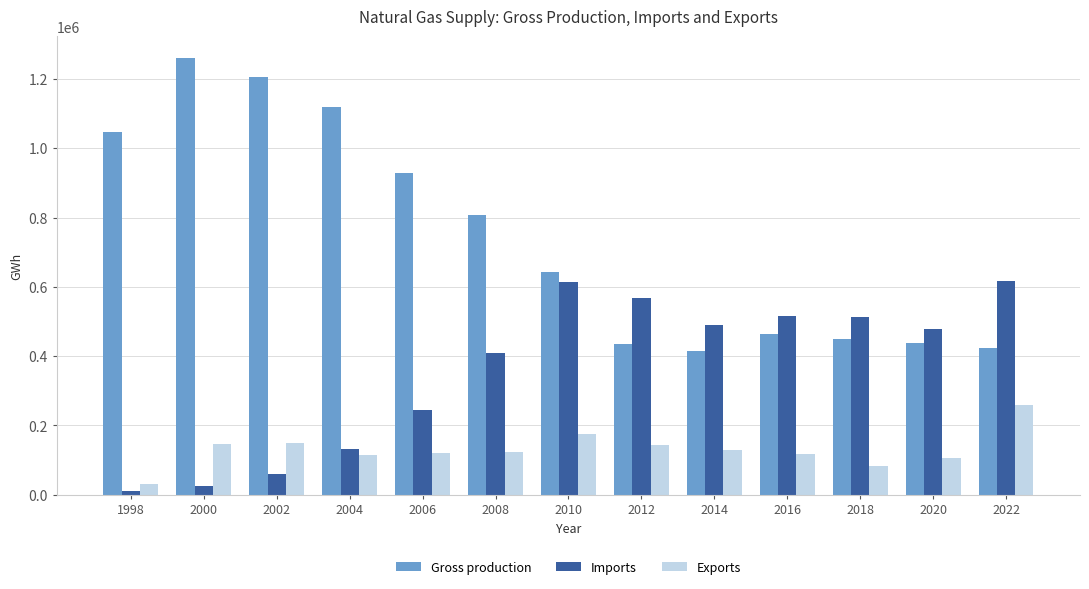

Read the Imports value at 2020, to the nearest 10.

478190